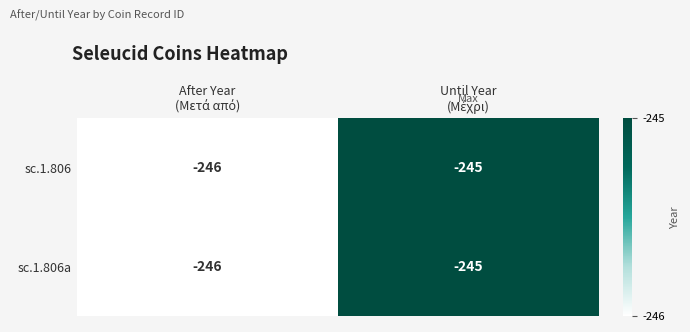

What is the sum of all sc.1.806a values?

-491